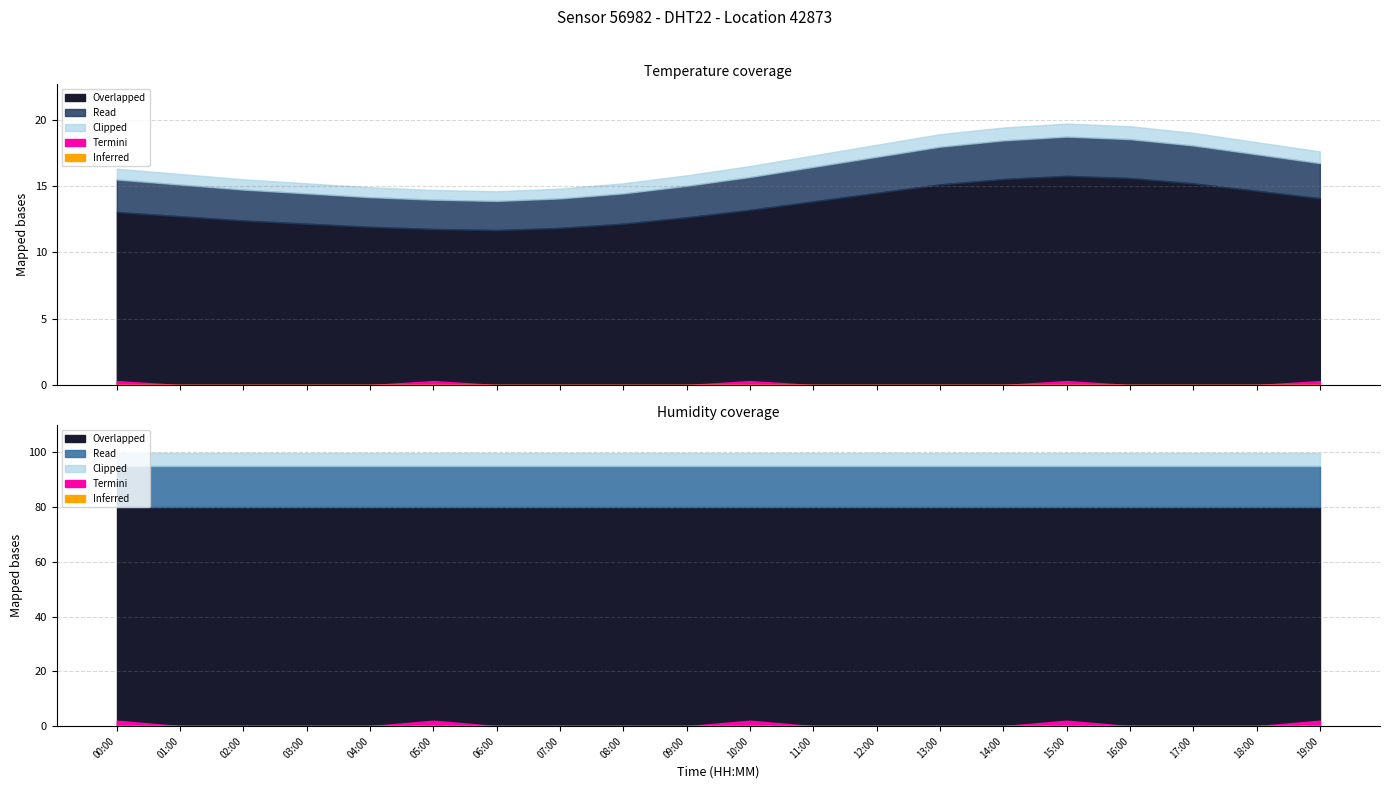

True or false: temperature and humidity cross at least once.

False